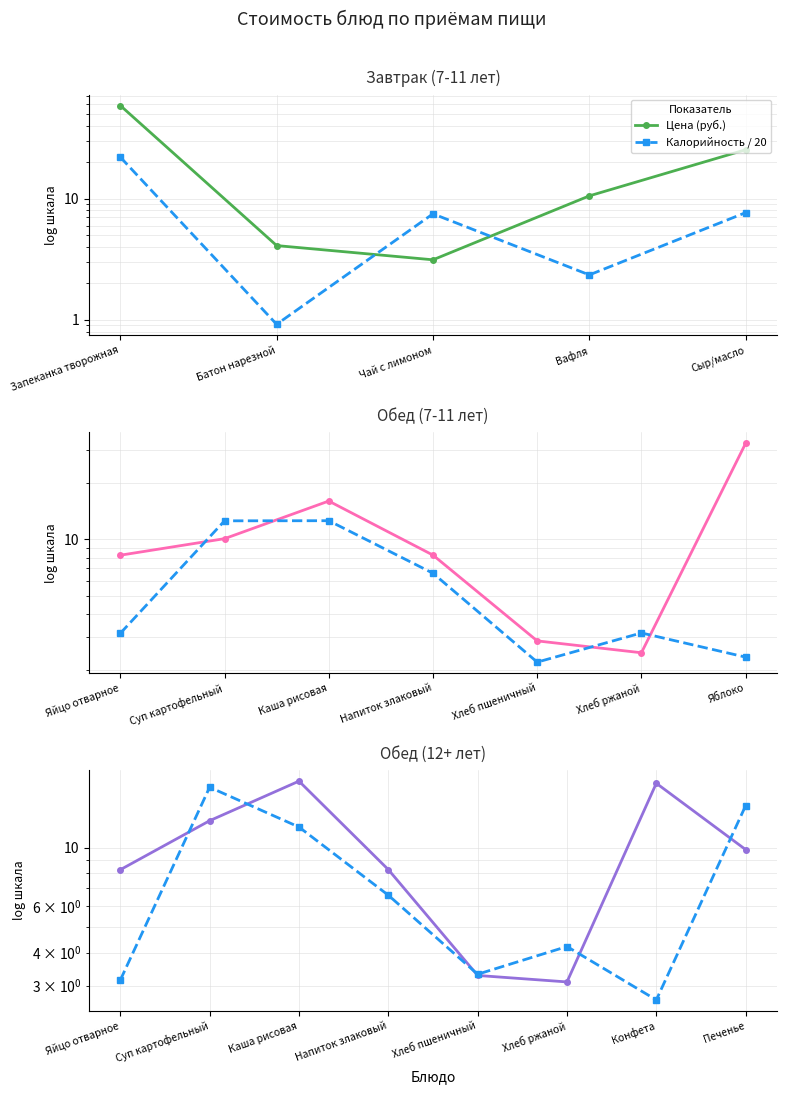

What is the sum of the Калорийность / 20 values at Напиток злаковый and Конфета?

9.2